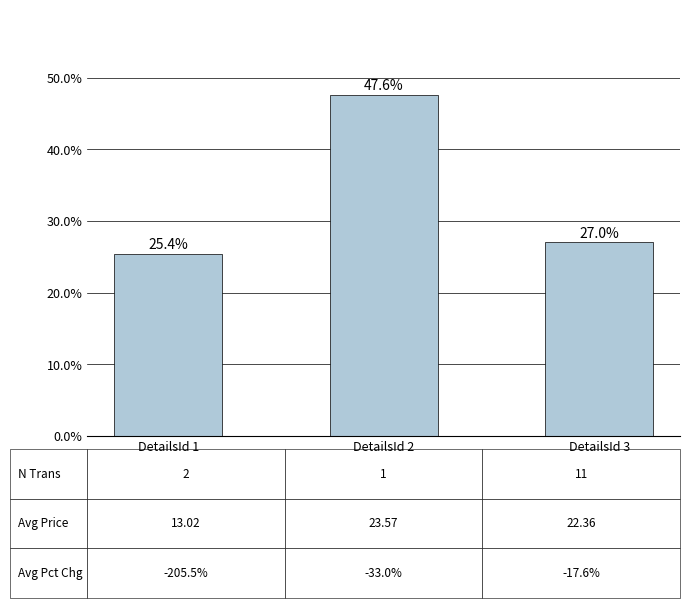

List the labels in order of value, largest first.

DetailsId 2, DetailsId 3, DetailsId 1